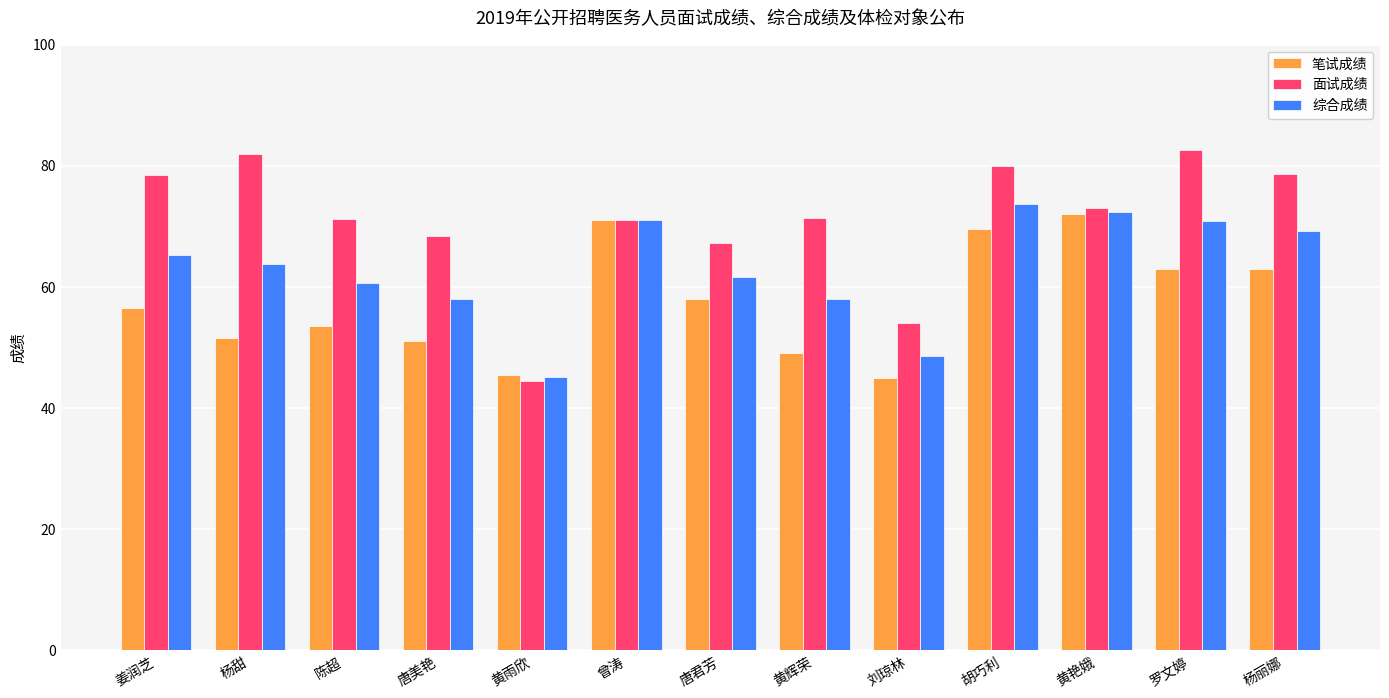

At 杨丽娜, list the series in order from largest to smallest.

面试成绩, 综合成绩, 笔试成绩